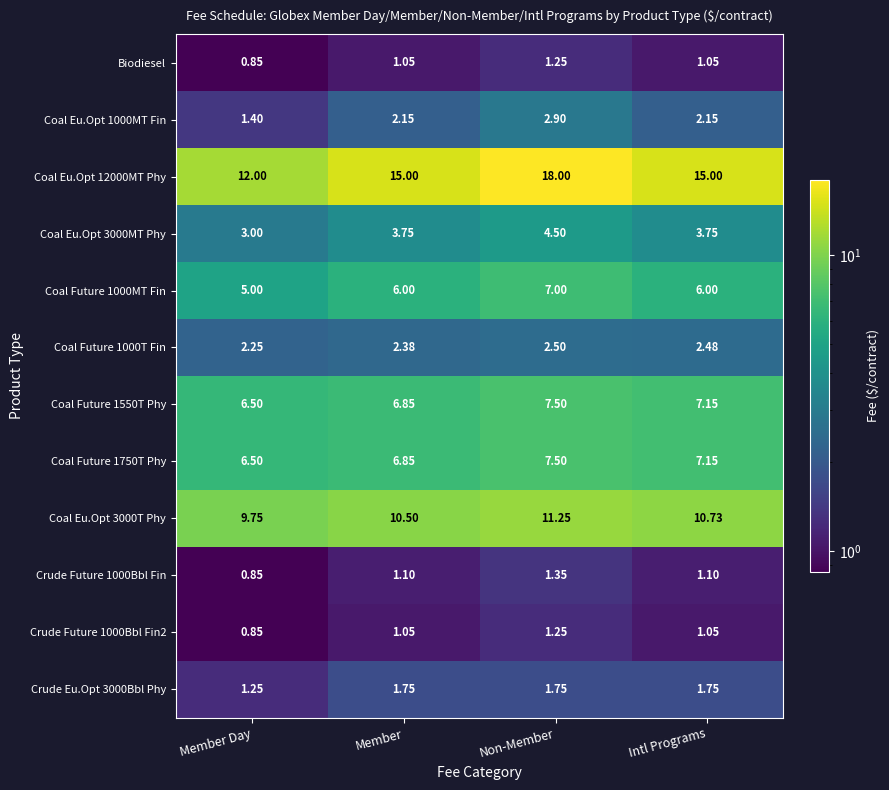

Is the value of Coal Eu.Opt 3000T Phy at Member greater than the value of Crude Future 1000Bbl Fin at Member Day?

Yes